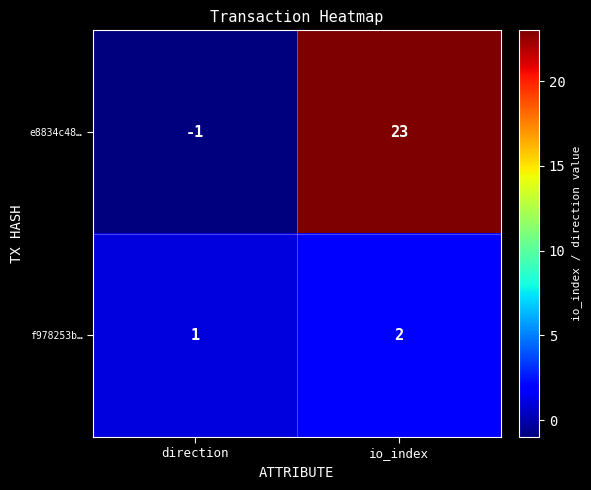

What is the sum of all e8834c48… values?

22